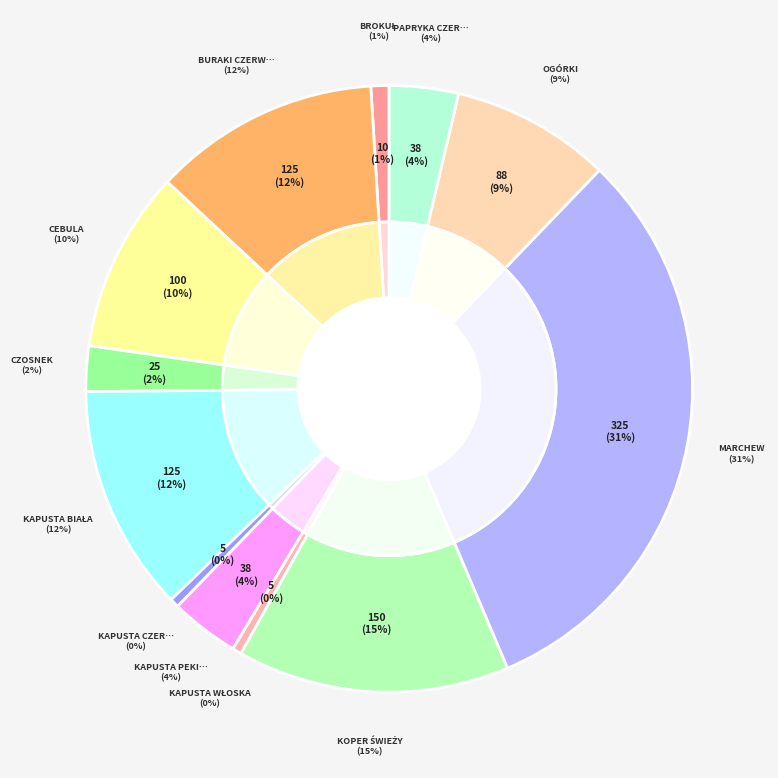

What percentage is the papryka czerwona slice, to the nearest percent?

4%